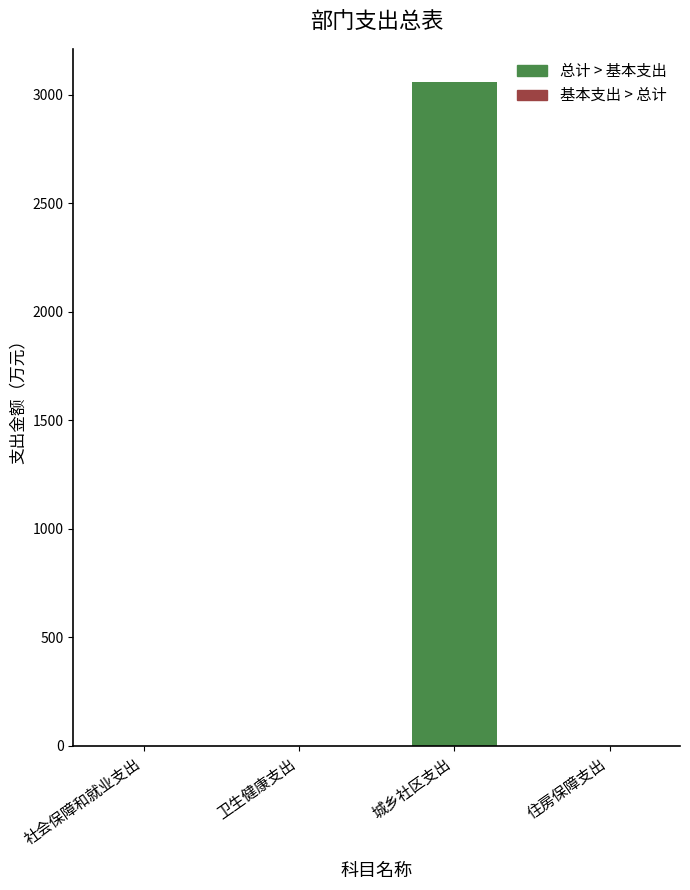

Rank the categories by value from highest to lowest.

城乡社区支出, 社会保障和就业支出, 卫生健康支出, 住房保障支出